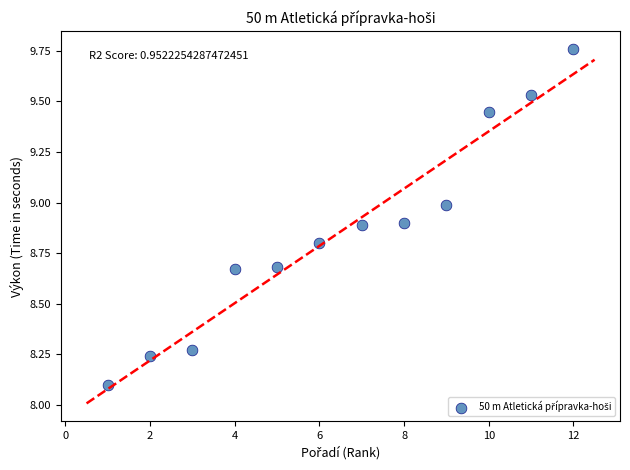

What Y value in the scatter plot is closest to 8?

8.1